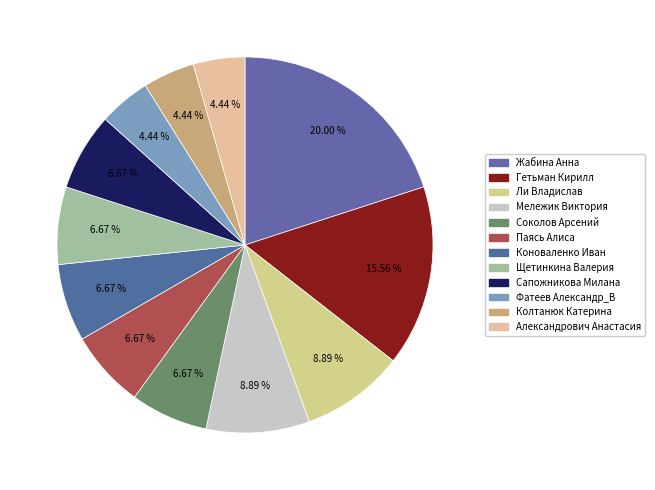

Does Гетьман Кирилл represent more than half of the total?

No